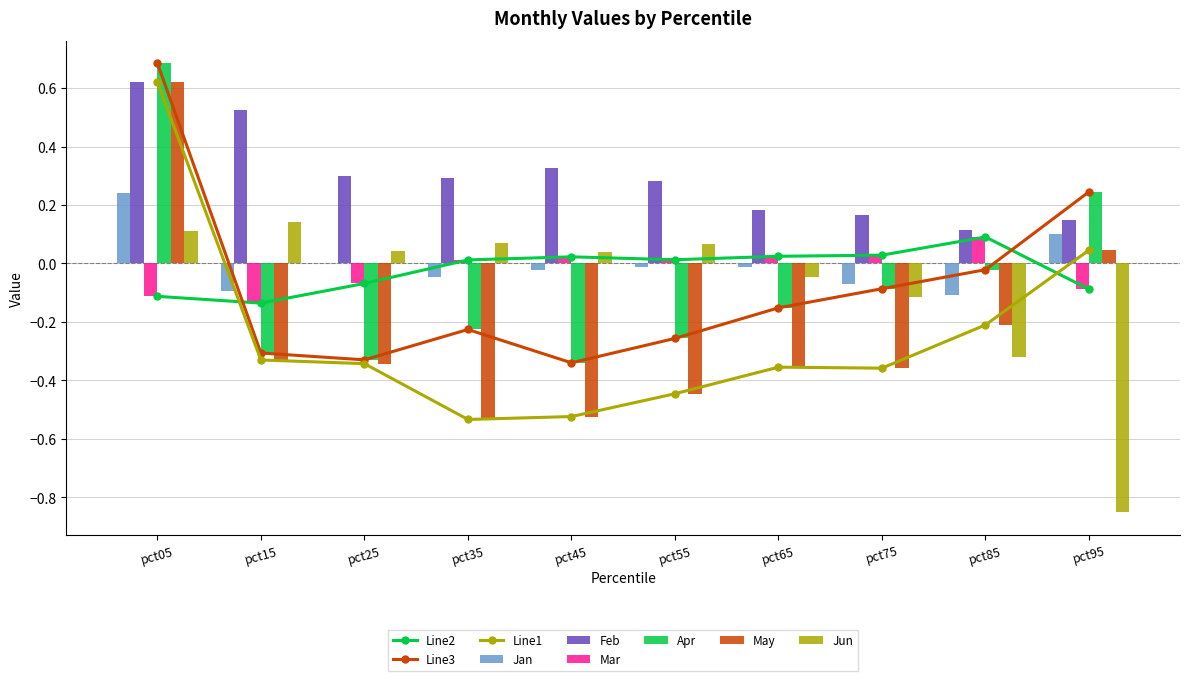

What is the sum of all Apr values?

-0.8